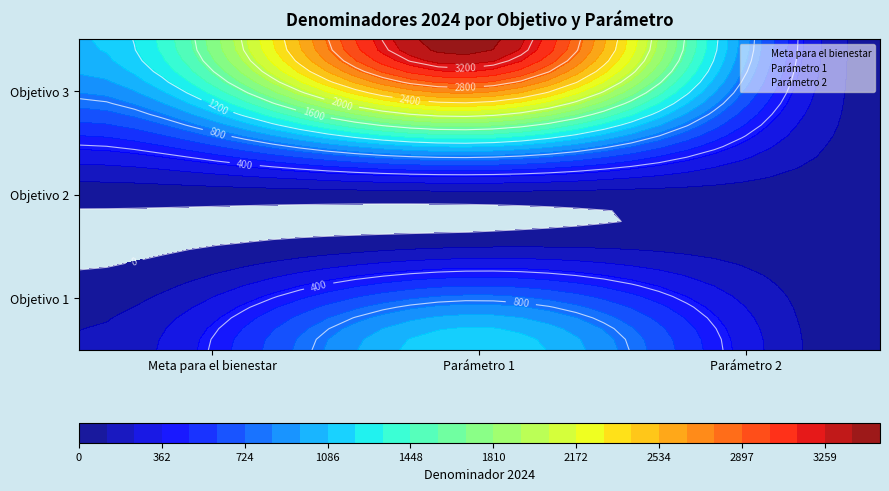

What is the minimum value for Parámetro 2?

0.5